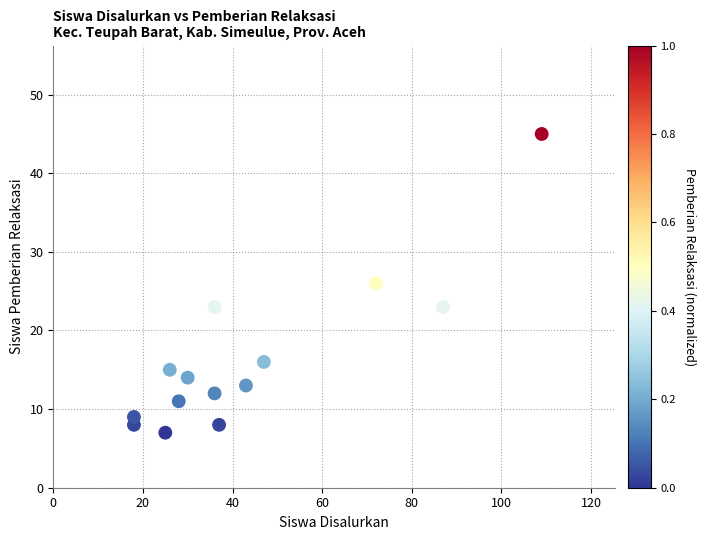

What is the range of Y values (max minus min)?

38